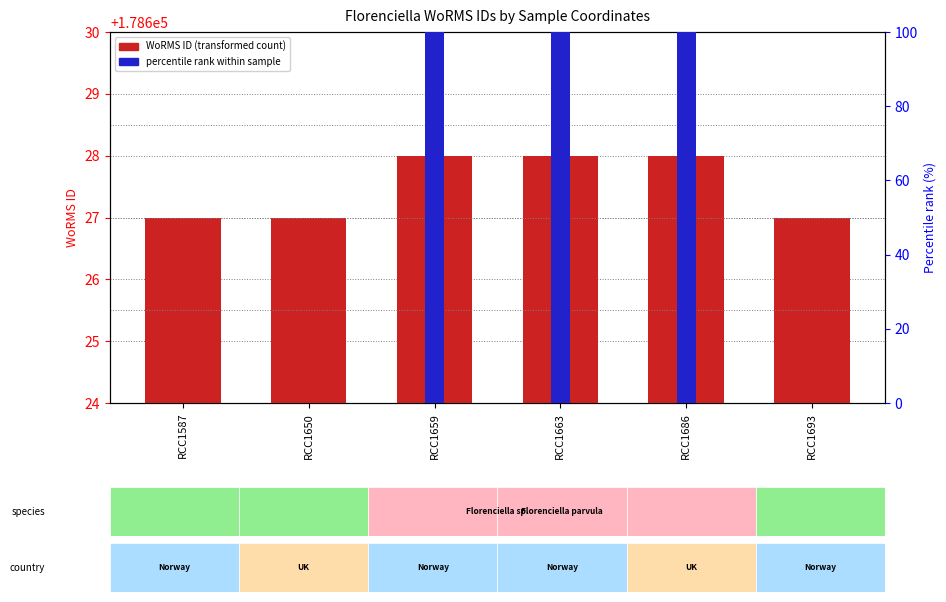

How many data points does each series have?

6